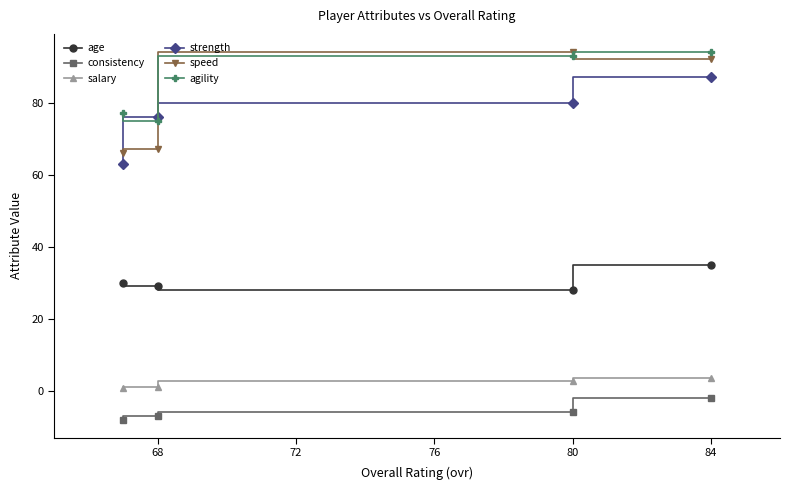

How many data points in agility are above 93?

1